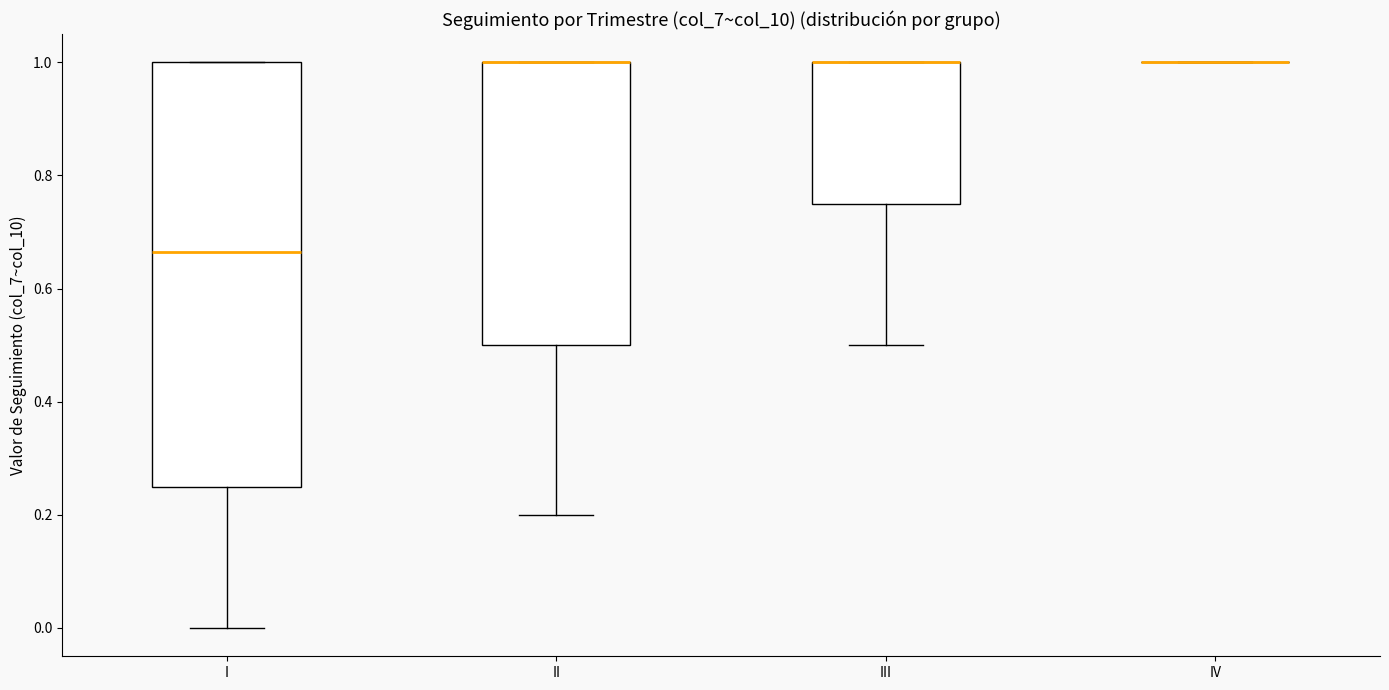

Which box is the tallest, from its lower edge to its upper edge?

I